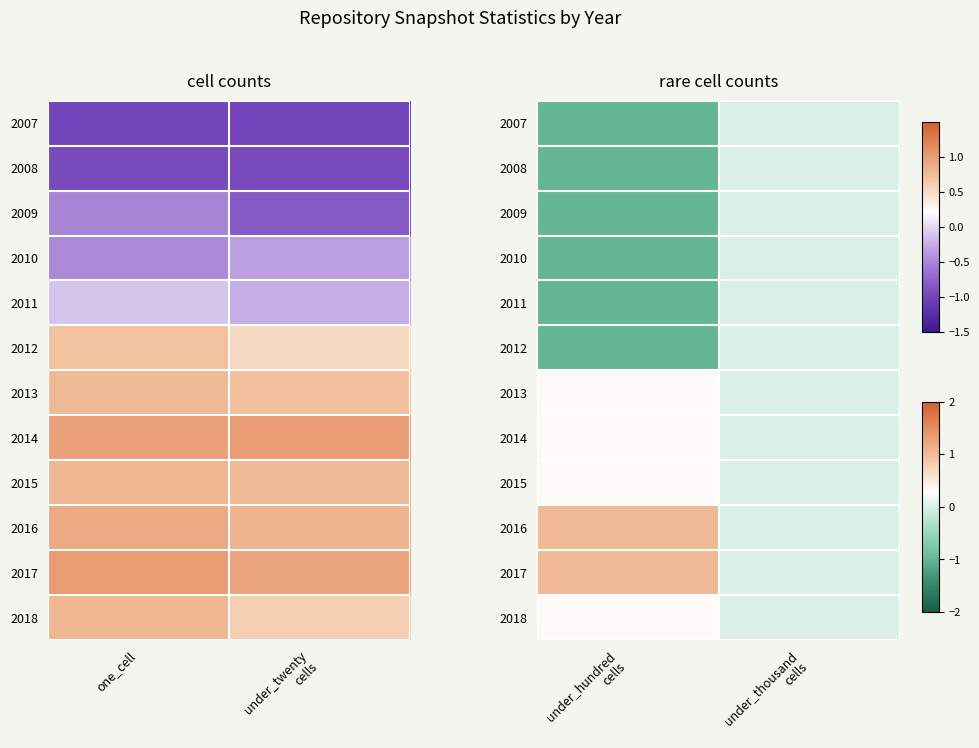

Between under_hundred cells and under_thousand cells, which is larger?

under_thousand cells